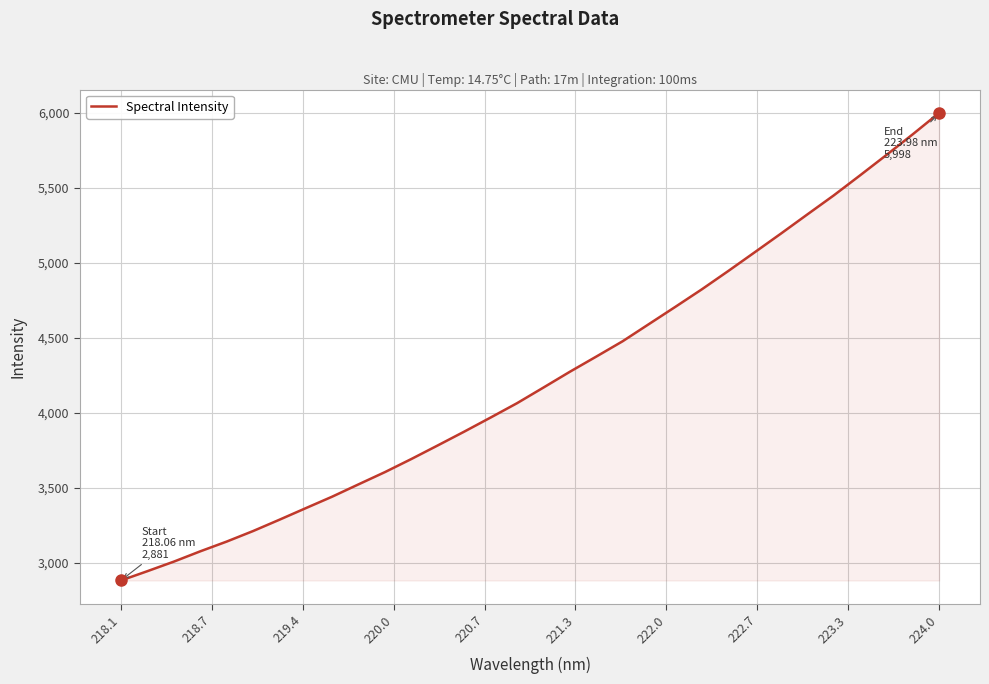

What is the difference between the maximum and minimum values?

3117.1